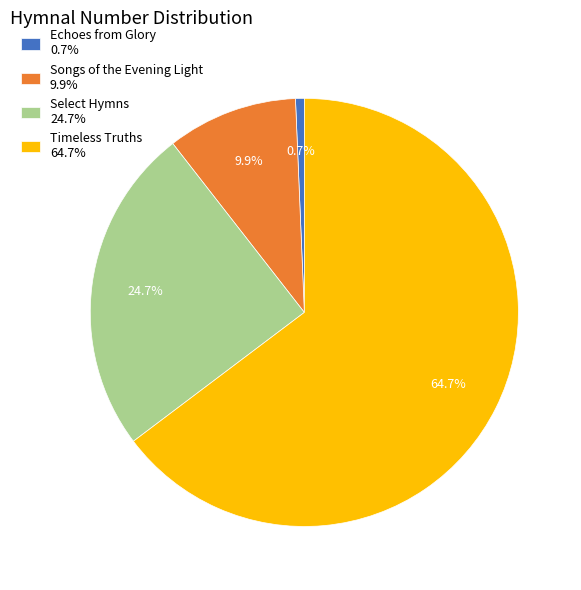

To the nearest percent, what is the difference between the largest and smallest slice percentages?

64%